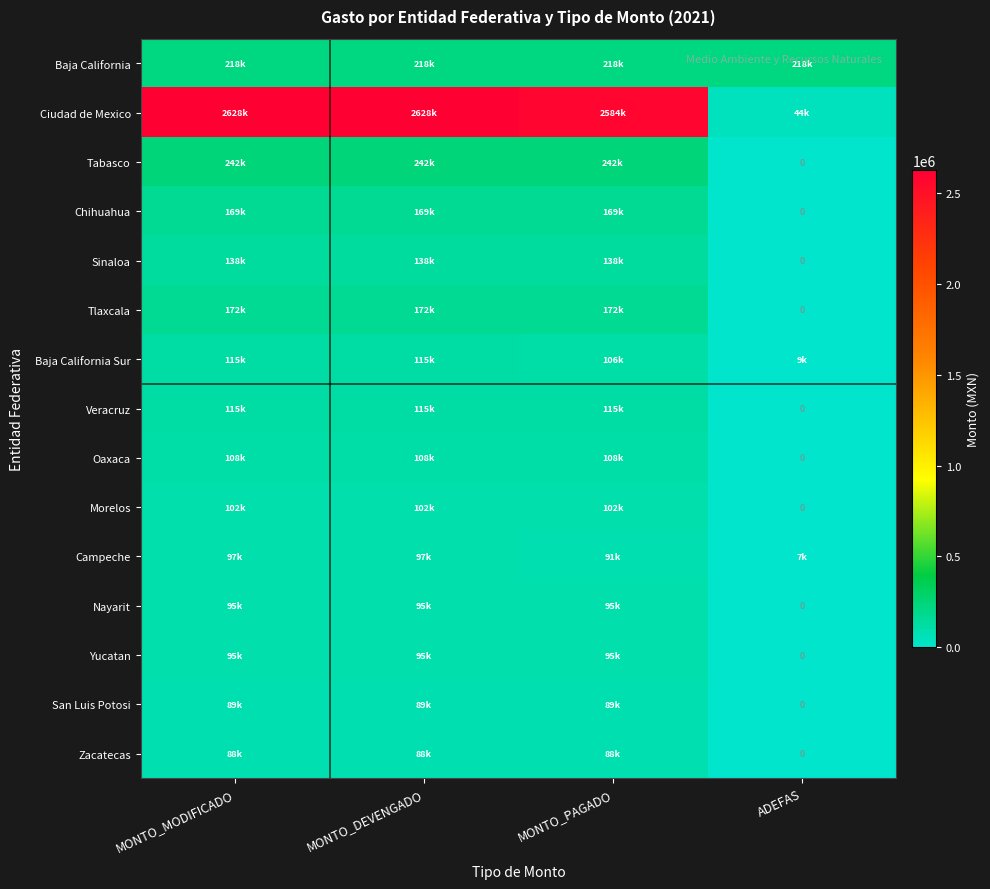

What is the maximum value for Baja California Sur?

115304